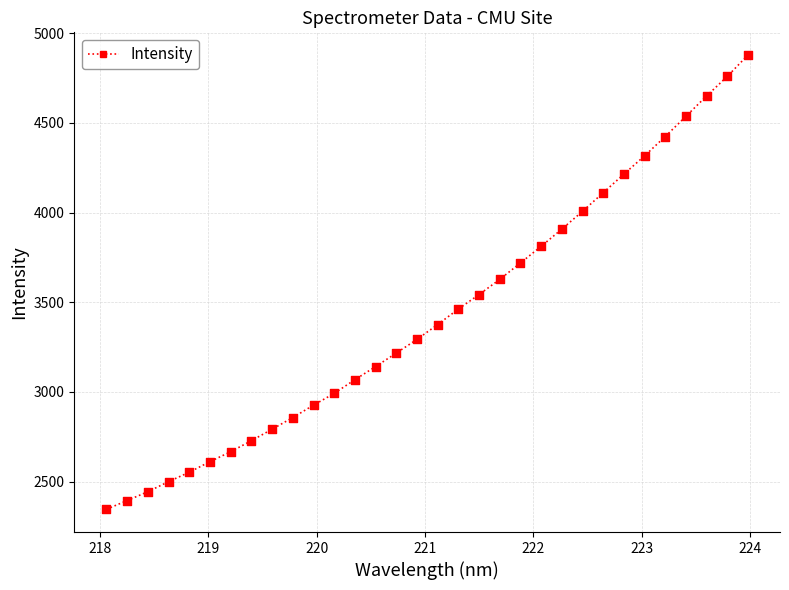

What is the difference between the maximum and minimum values?

2532.0